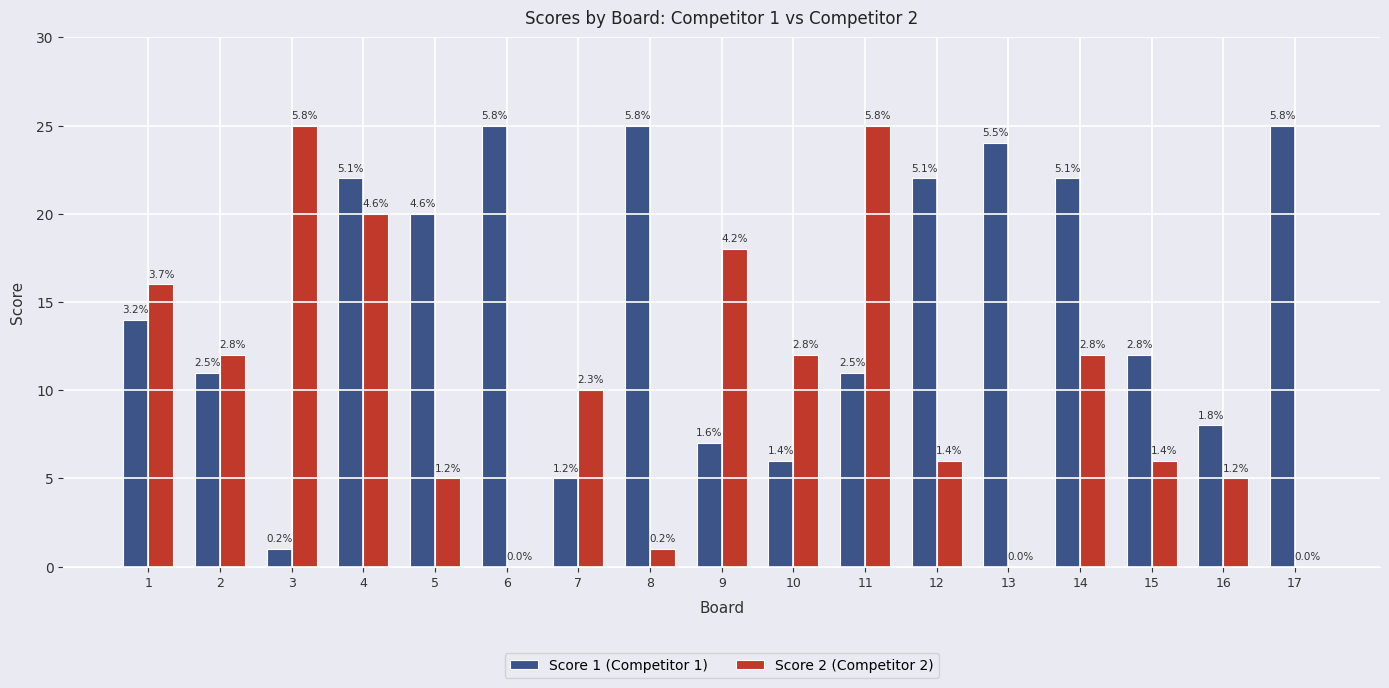

What value does the Score 1 (Competitor 1) series have at 15?

12